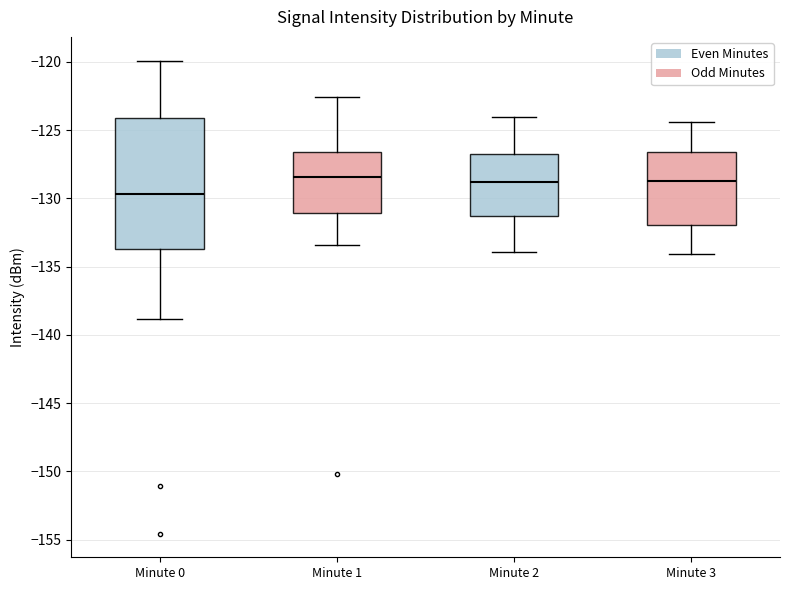

Where is the upper edge of the box for Minute 0 on the y-axis? The values are not printed on the chart, so give them approximately, as read against the axis.

-124.0